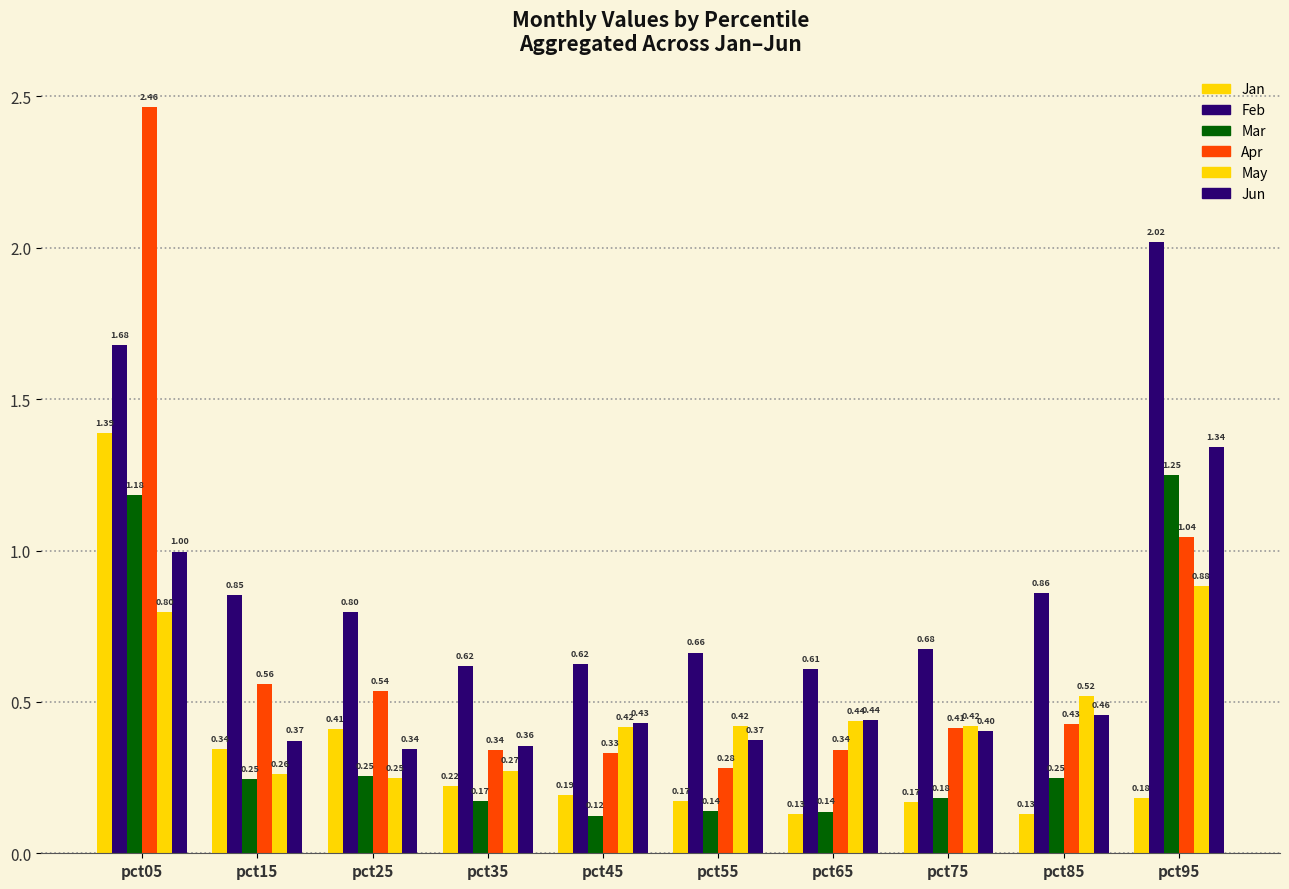

Reading left to right, transcribe all the data shown in this chart.

Jan: pct05=1.4	pct15=0.3	pct25=0.4	pct35=0.2	pct45=0.2	pct55=0.2	pct65=0.1	pct75=0.2	pct85=0.1	pct95=0.2
Feb: pct05=1.7	pct15=0.9	pct25=0.8	pct35=0.6	pct45=0.6	pct55=0.7	pct65=0.6	pct75=0.7	pct85=0.9	pct95=2.0
Mar: pct05=1.2	pct15=0.2	pct25=0.3	pct35=0.2	pct45=0.1	pct55=0.1	pct65=0.1	pct75=0.2	pct85=0.2	pct95=1.3
Apr: pct05=2.5	pct15=0.6	pct25=0.5	pct35=0.3	pct45=0.3	pct55=0.3	pct65=0.3	pct75=0.4	pct85=0.4	pct95=1.0
May: pct05=0.8	pct15=0.3	pct25=0.2	pct35=0.3	pct45=0.4	pct55=0.4	pct65=0.4	pct75=0.4	pct85=0.5	pct95=0.9
Jun: pct05=1.0	pct15=0.4	pct25=0.3	pct35=0.4	pct45=0.4	pct55=0.4	pct65=0.4	pct75=0.4	pct85=0.5	pct95=1.3